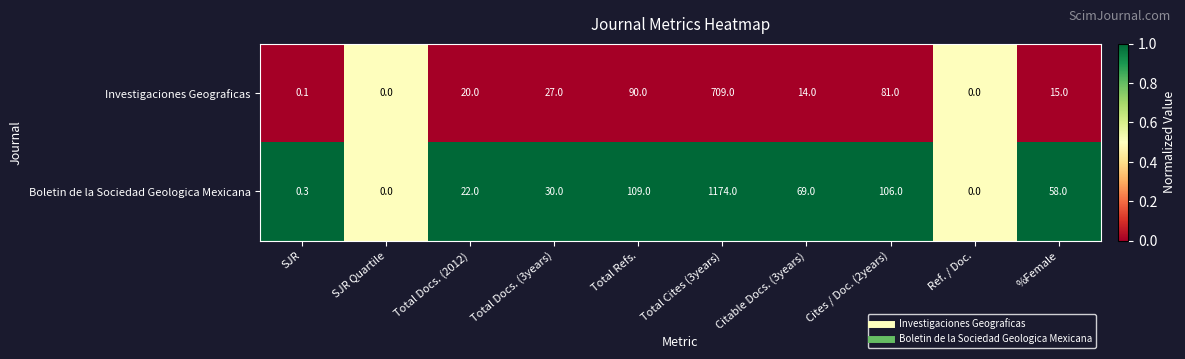

What is the total value across all series at Citable Docs. (3years)?

83.0